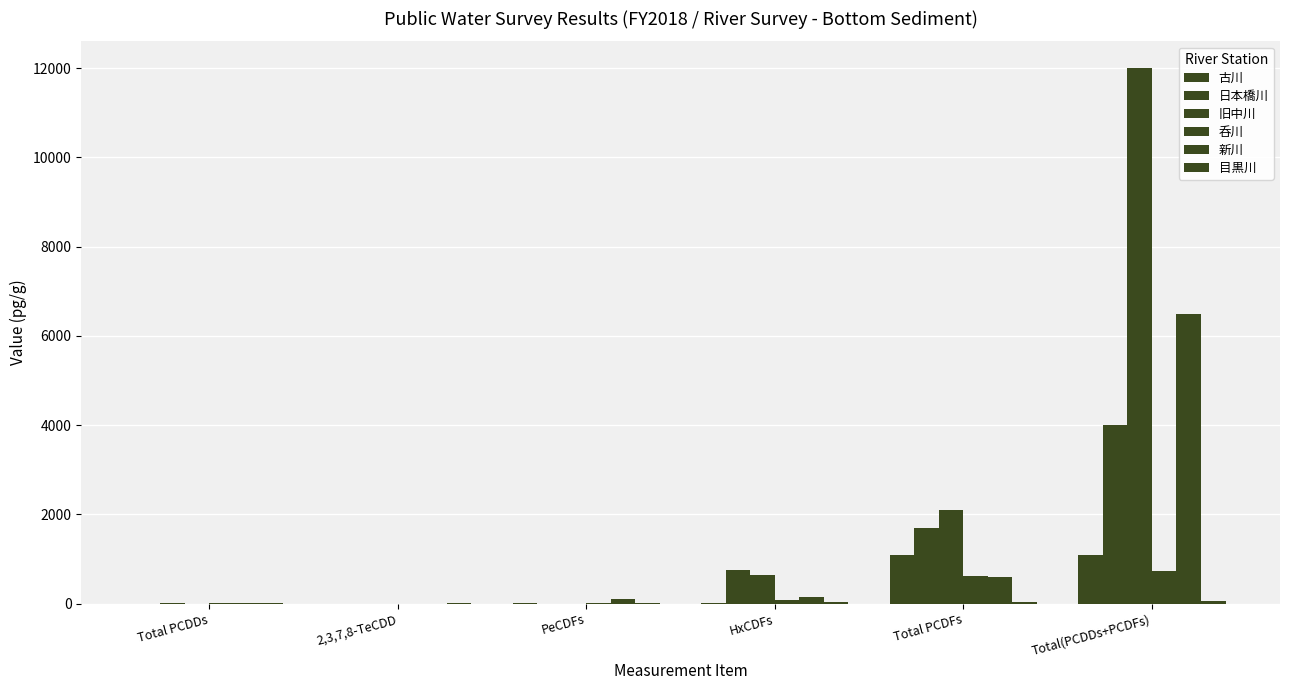

Reading left to right, list all the values displayed in this chart.

古川: 1.0	2.1	5.8	17.0	1100.0	1100.0
日本橋川: 3.4	0.8	1.7	750.0	1700.0	4000.0
旧中川: 2.3	0.4	2.6	650.0	2100.0	12000.0
呑川: 4.9	0.3	9.0	87.0	610.0	740.0
新川: 8.1	0.9	100.0	140.0	590.0	6500.0
目黒川: 3.1	15.0	8.2	30.0	32.0	63.0